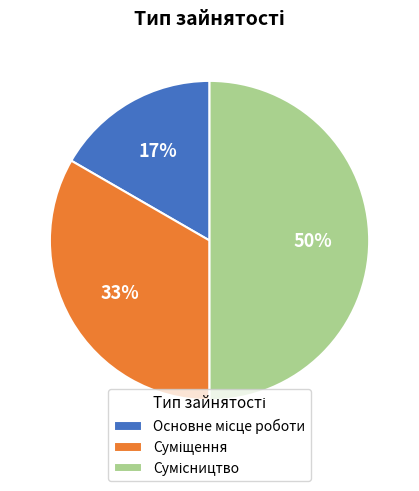

To the nearest percent, what is the difference between the largest and smallest slice percentages?

33%